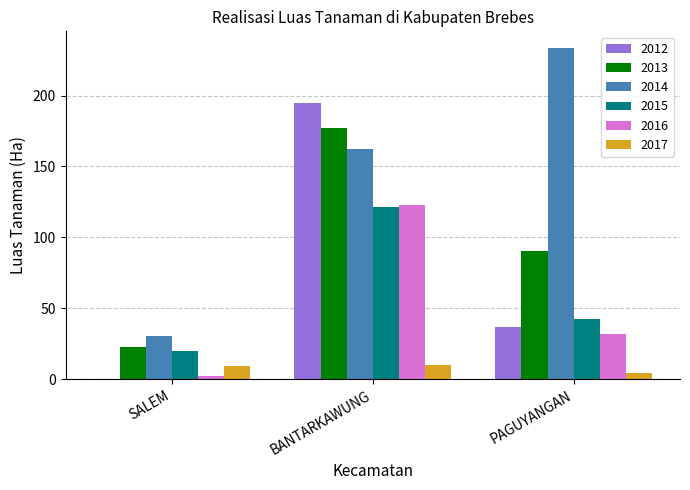

True or false: 2014 has a value of 233.6 at PAGUYANGAN.

True